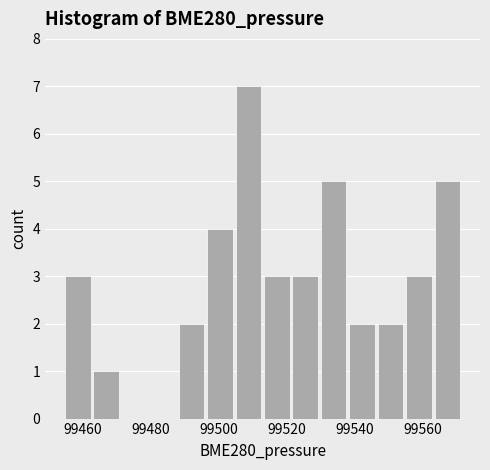

How tall is the bar that spans 99538 to 99546 on the x-axis? Neither the bar edges nor the heights are printed on the chart, so give them approximately, as read against the axes.

2